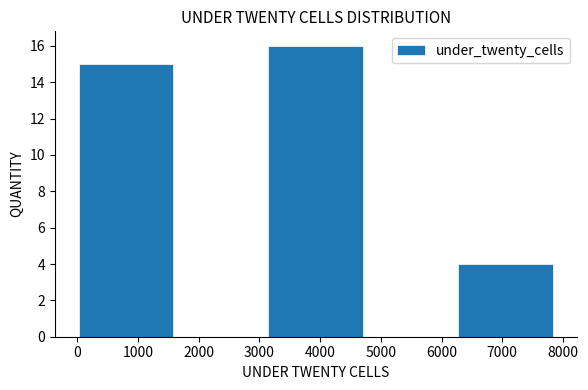

Which range on the x-axis has the tallest bar?

3100 to 4700